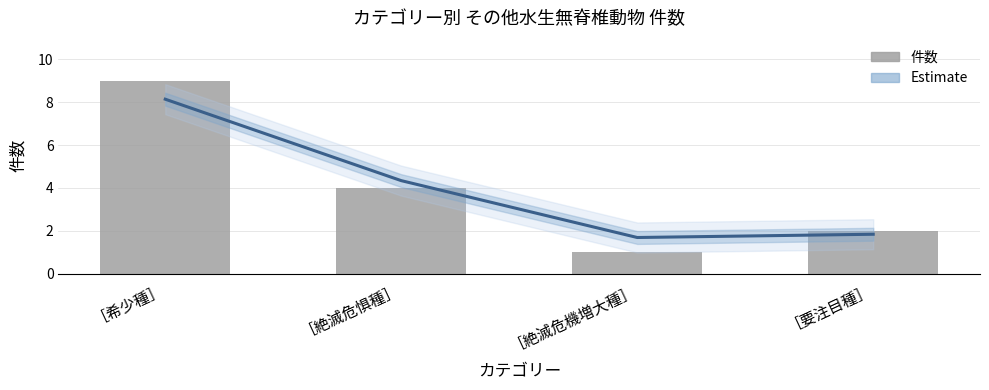

Which series has the largest total across all categories?

Estimate